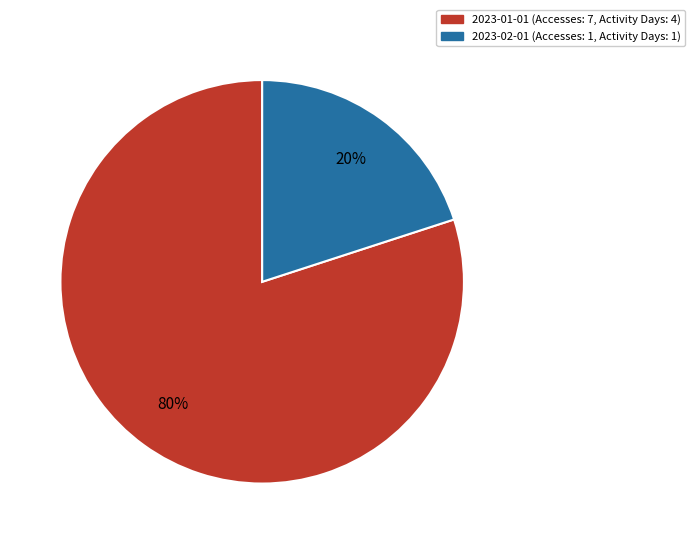

To the nearest percent, what is the combined percentage of 2023-01-01 and 2023-02-01?

100%